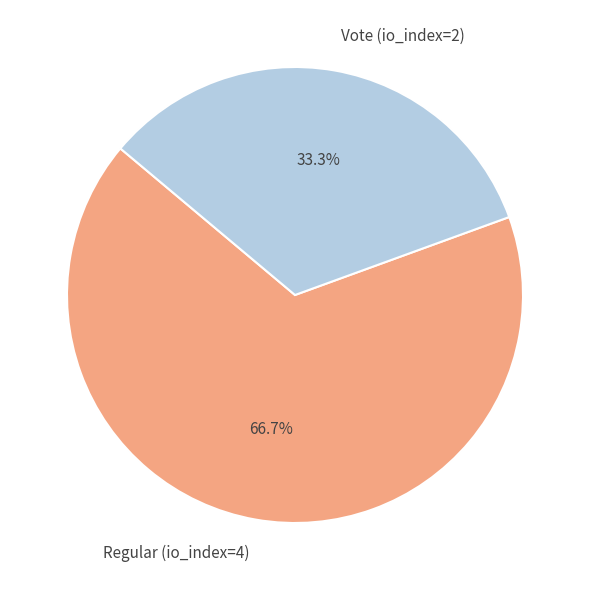

Rank the categories by value from lowest to highest.

Vote (io_index=2), Regular (io_index=4)